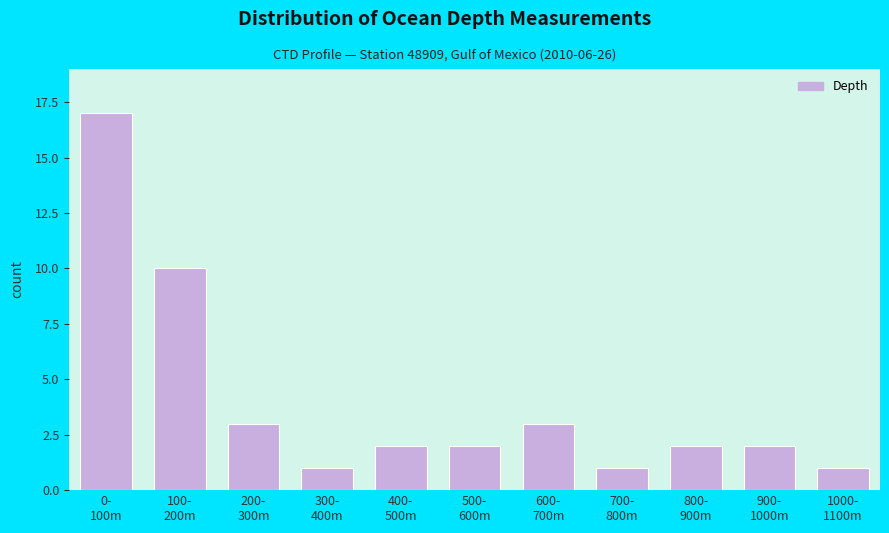

Reading right to left, transcribe all the data shown in this chart.

1	2	2	1	3	2	2	1	3	10	17